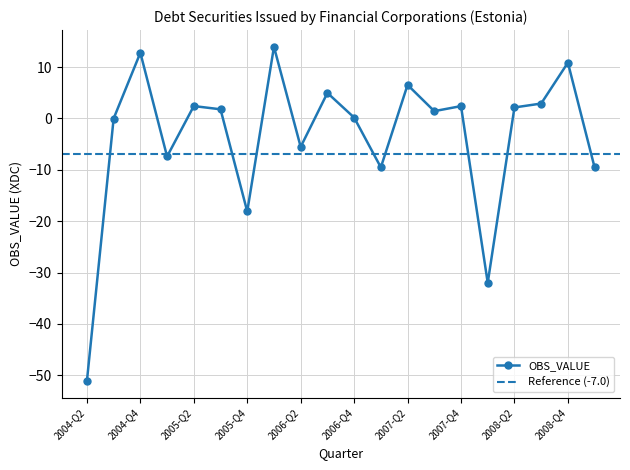

Is it true that the value at 2005-Q4 is -30.2?

False